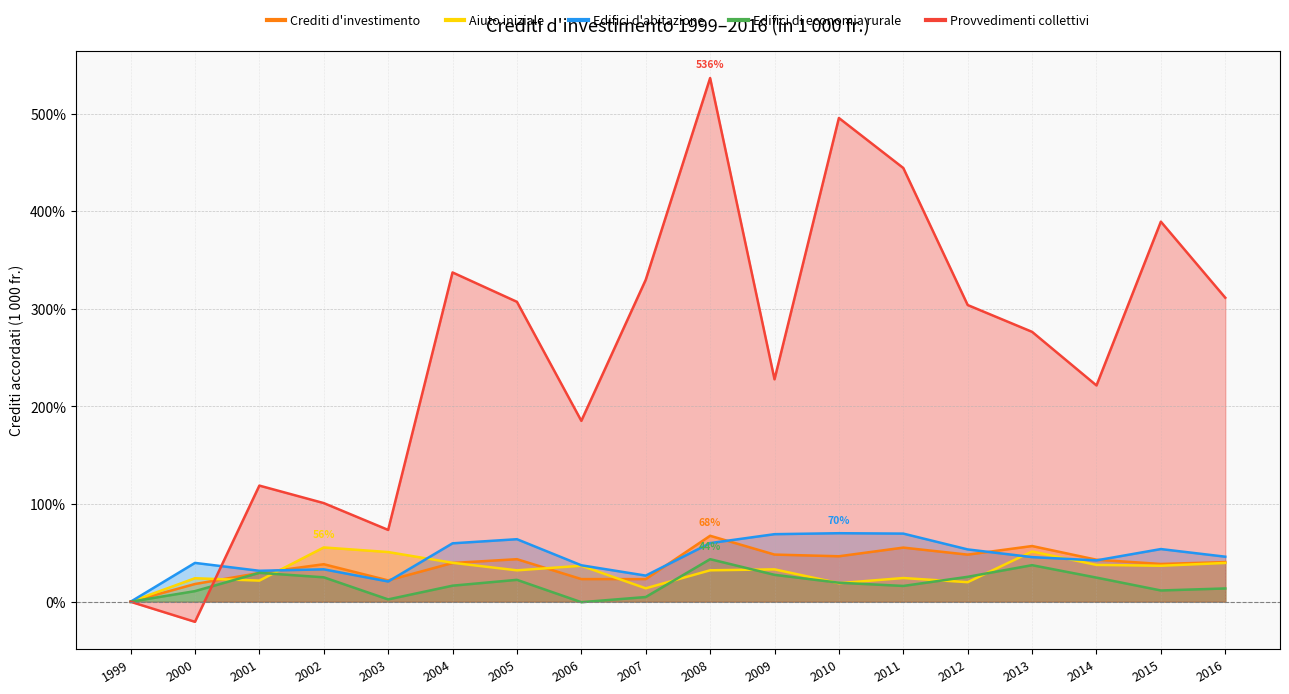

What is the difference between the maximum and minimum values in the Provvedimenti collettivi series?

556.9